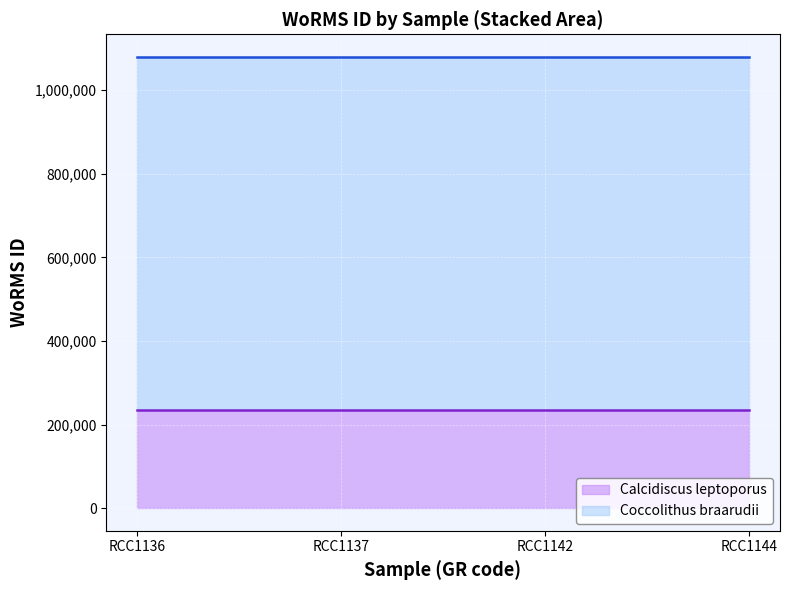

True or false: Coccolithus braarudii has a value of 843999 at RCC1142.

True